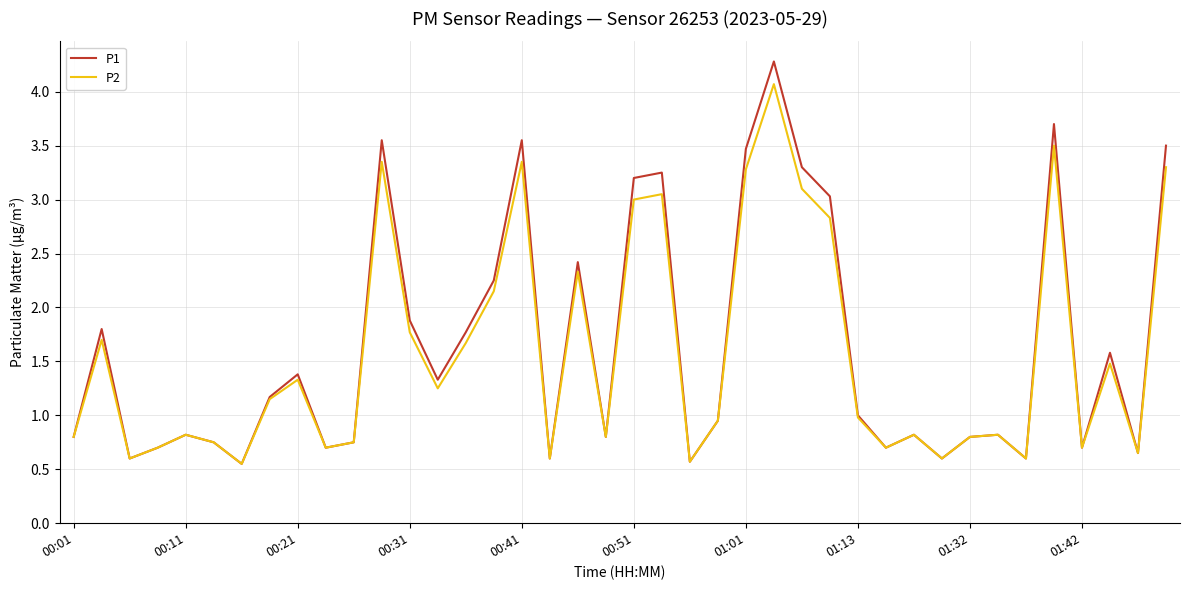

What is the maximum value shown in the chart?

4.3